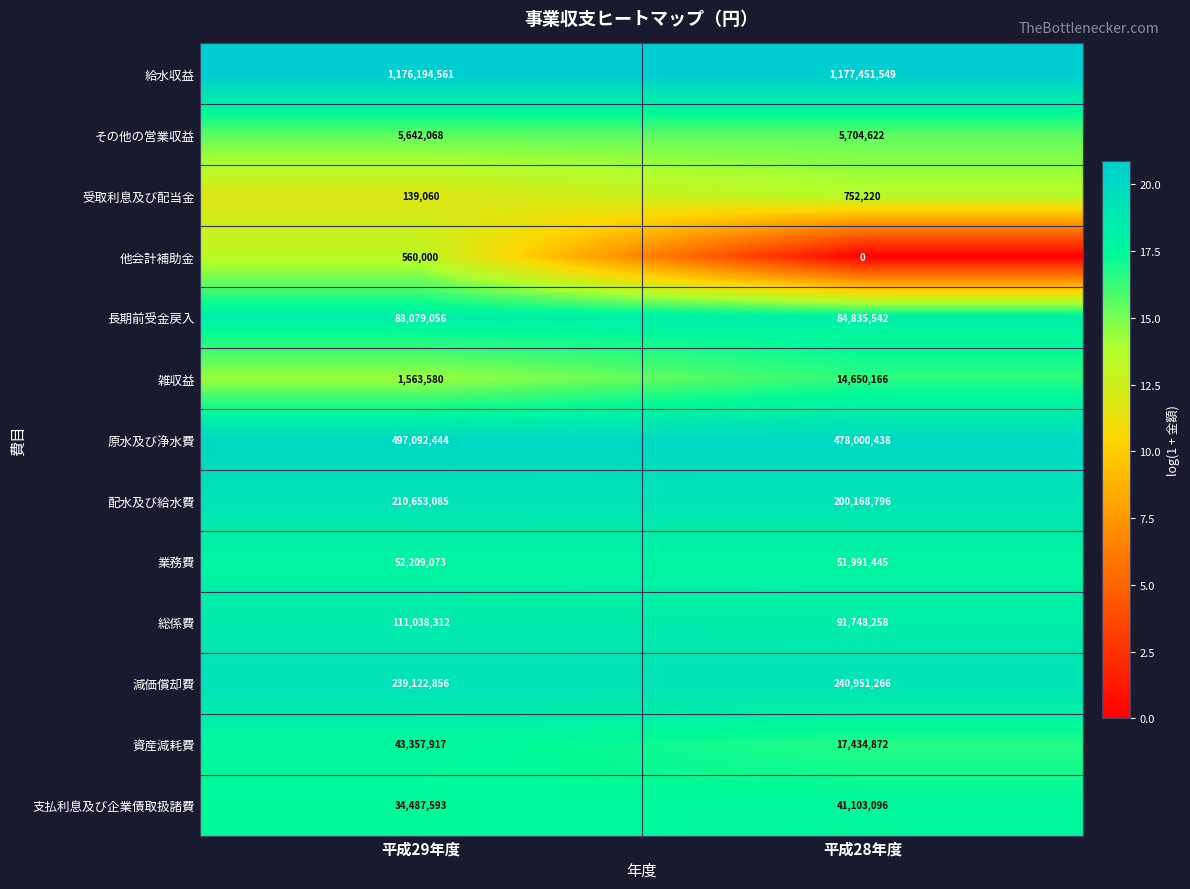

At which category is the sum across all series the highest?

平成29年度